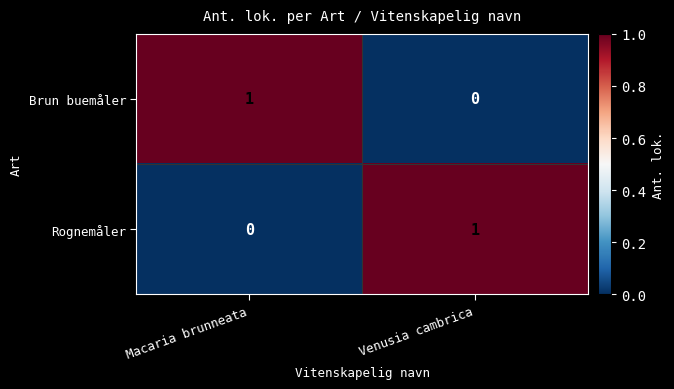

At Venusia cambrica, list the series in order from smallest to largest.

Brun buemåler, Rognemåler